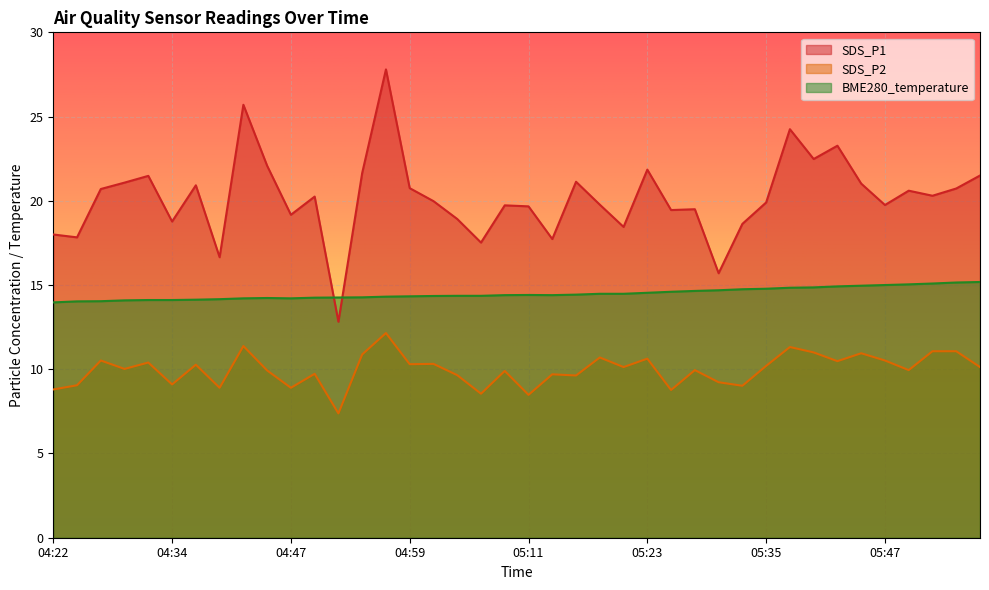

Which series has the largest total across all categories?

SDS_P1